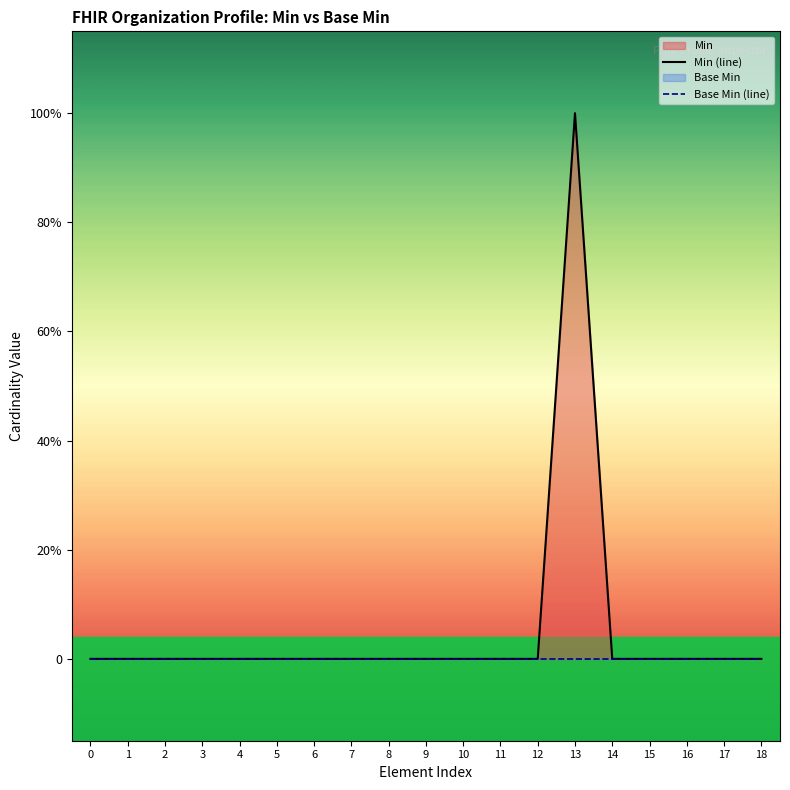

In Min (line), how many points are higher than both neighbors (excluding endpoints)?

1